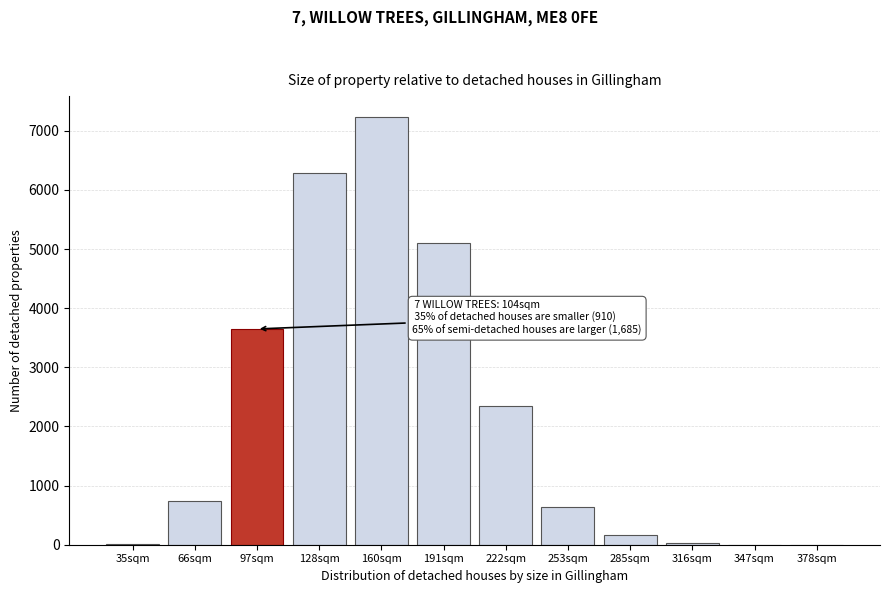

Read the value at 253sqm.

629.7